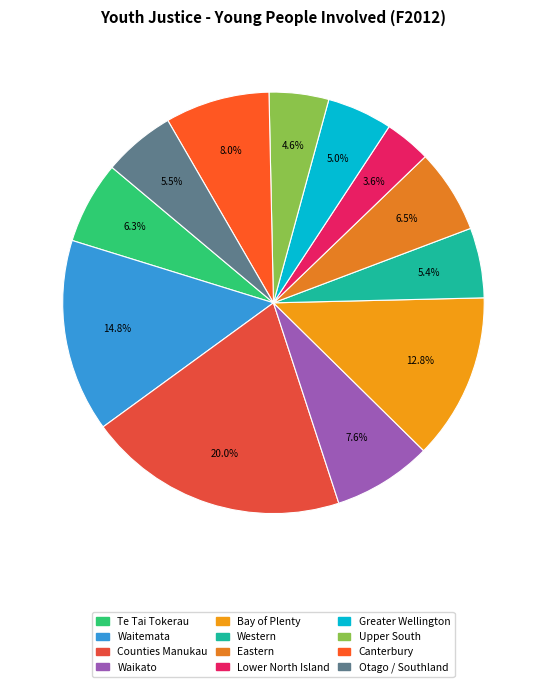

To the nearest percent, what is the difference between the largest and smallest slice percentages?

16%